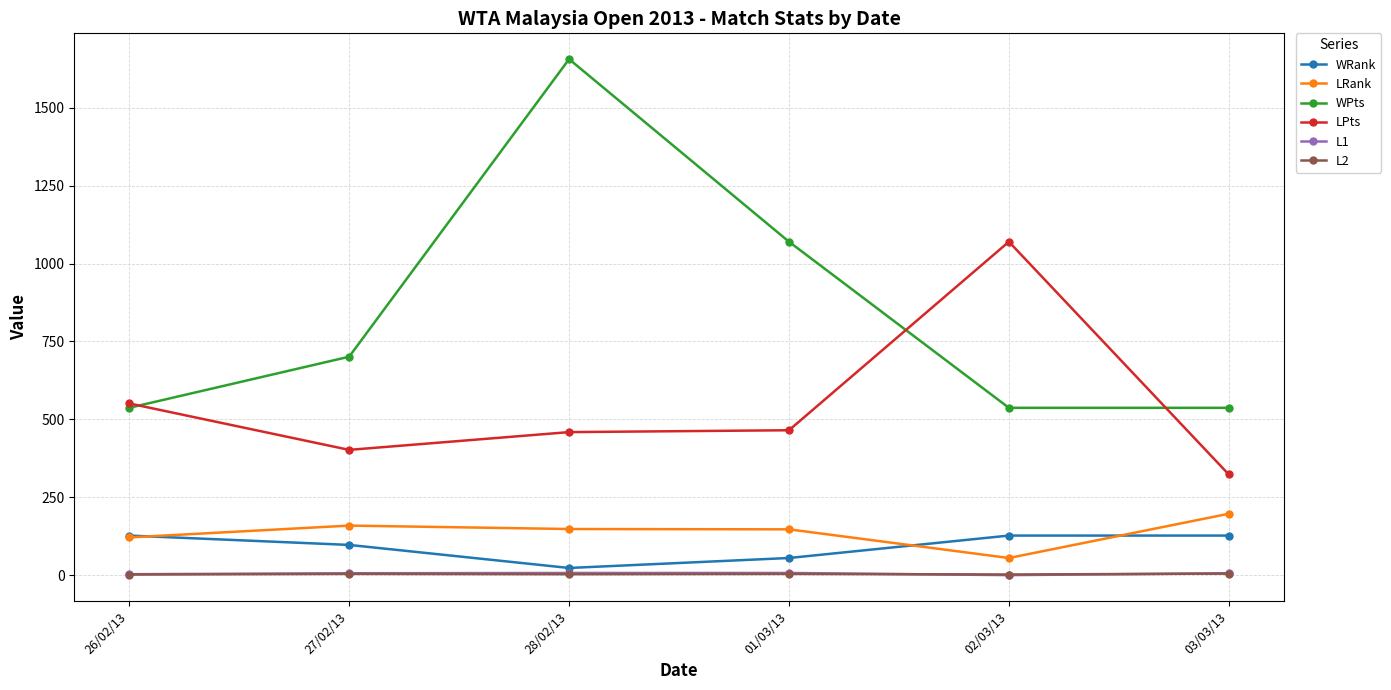

What is the approximate value of WPts at 03/03/13?

537